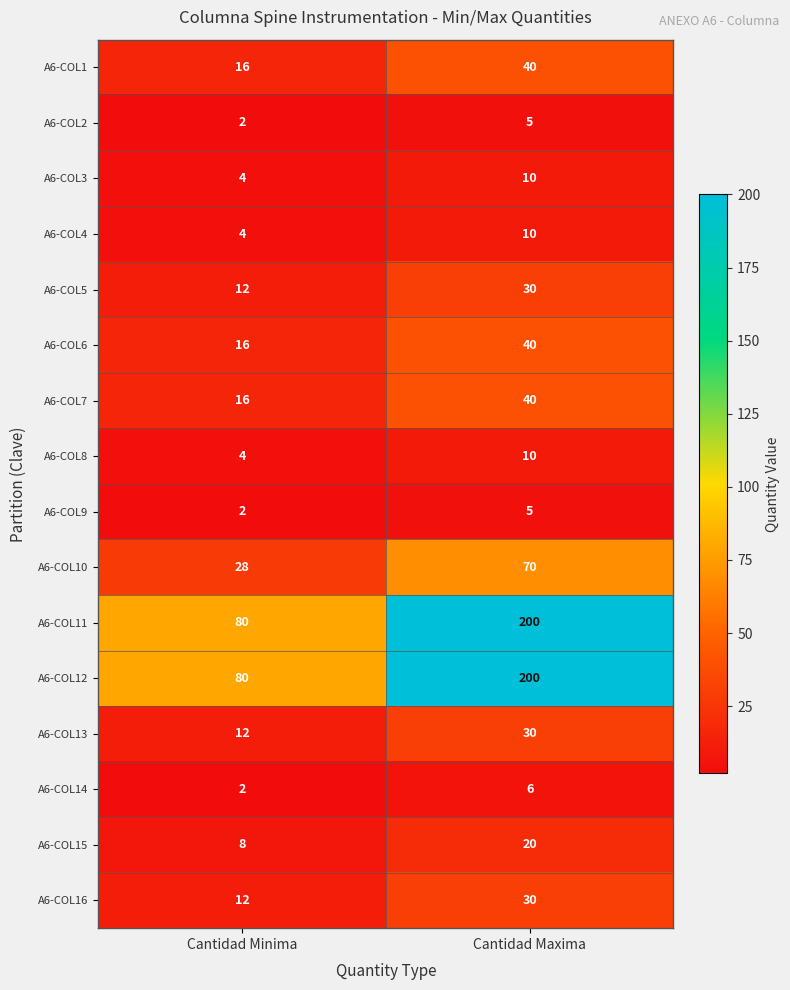

What is the total value across all series at Cantidad Maxima?

746